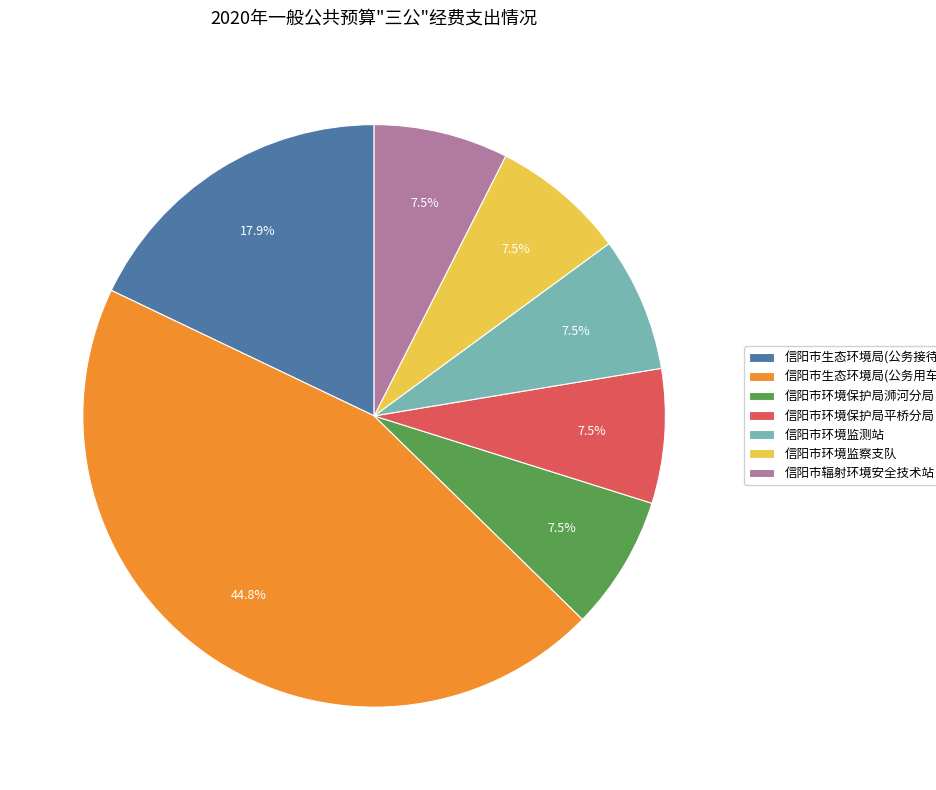

What is the ratio of the value at 信阳市辐射环境安全技术站 to the value at 信阳市生态环境局(公务接待费)?

0.4